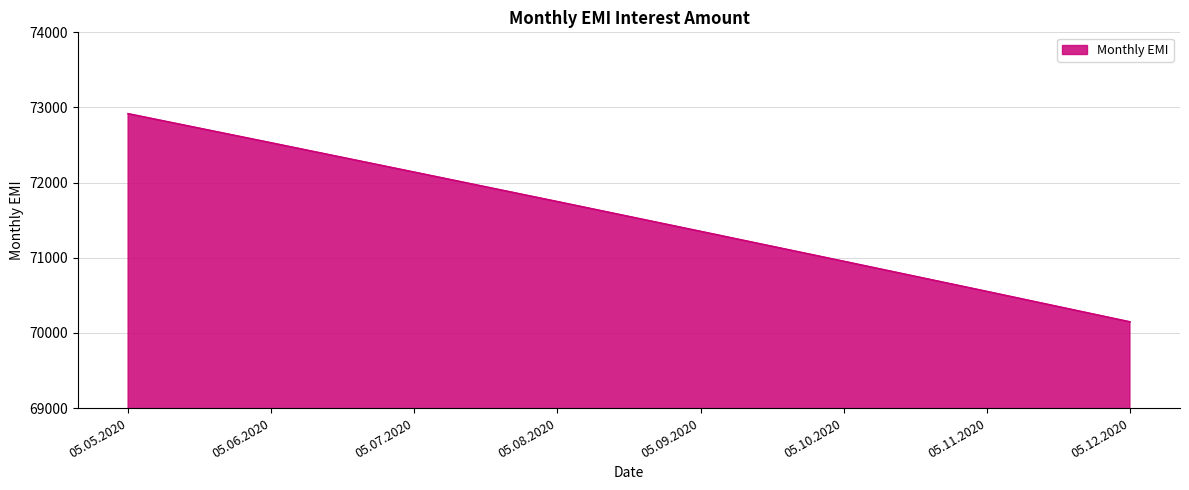

What position from the left is 05.10.2020?

6